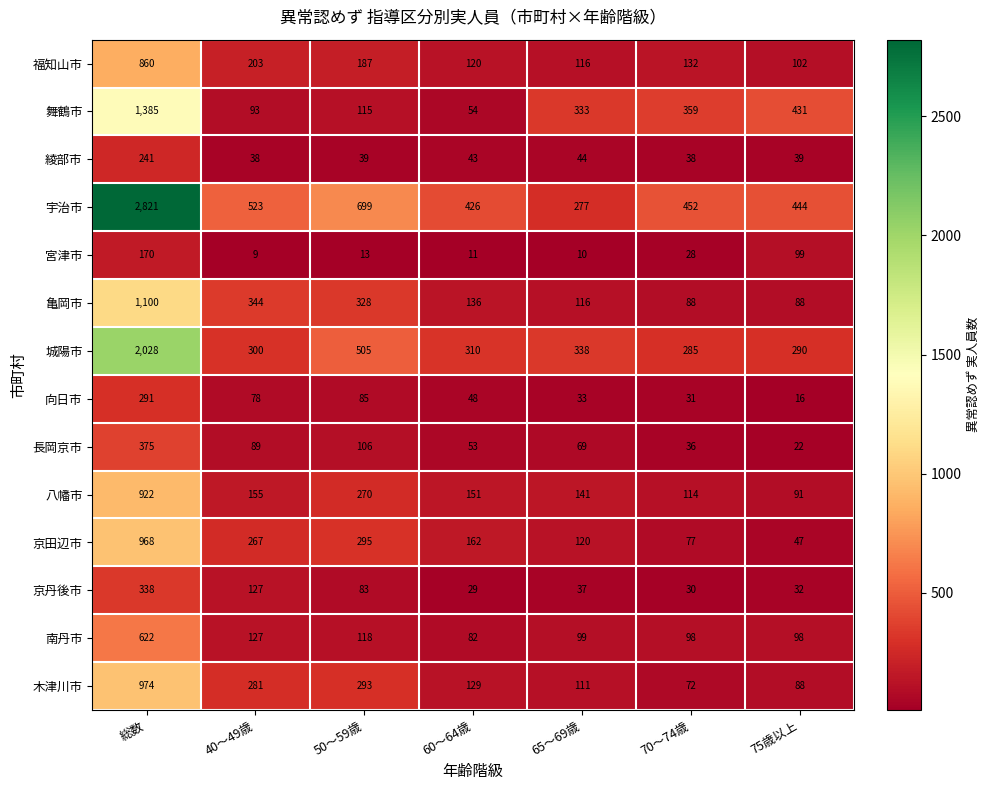

The 舞鶴市 series shows 1385 at 総数. True or false?

True